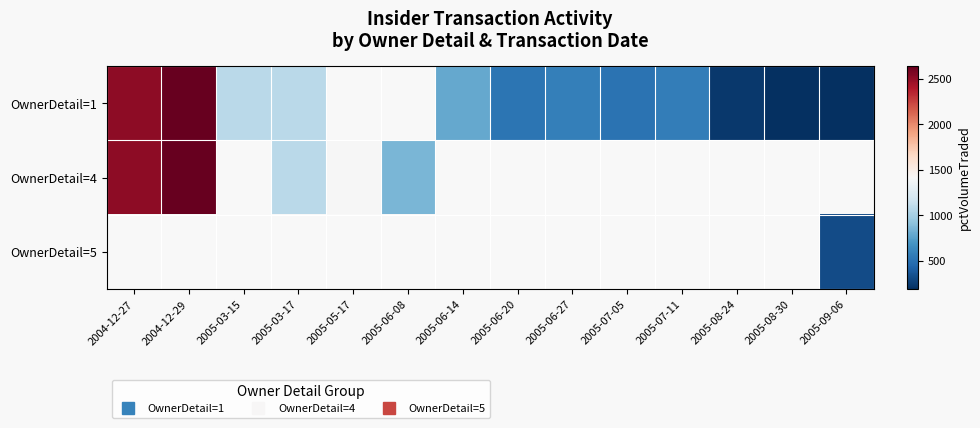

Is it true that OwnerDetail=1 equals 294.9 at 2005-06-27?

False